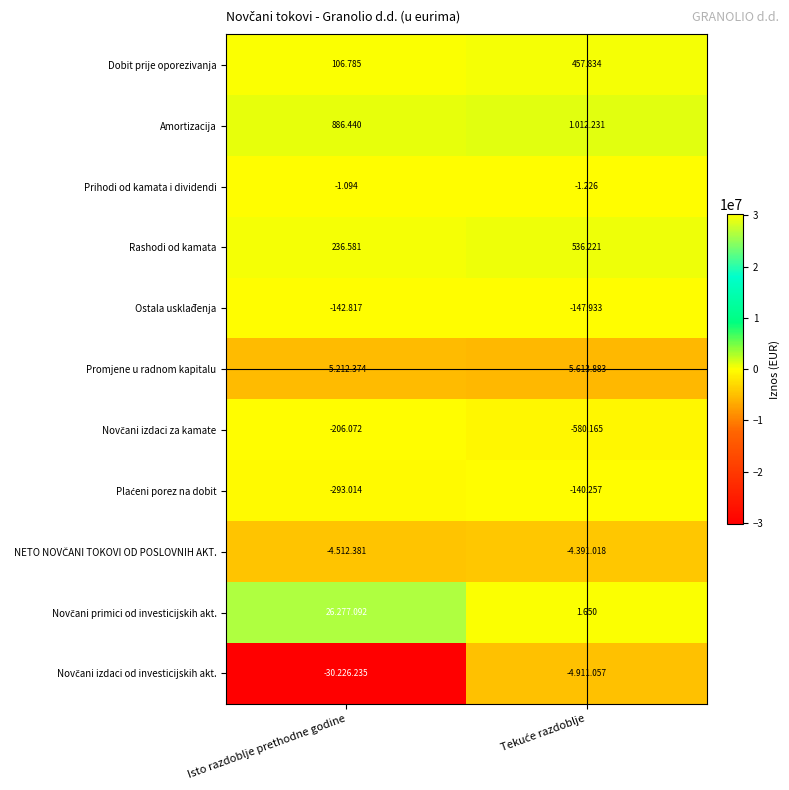

At which category is the sum across all series the highest?

Isto razdoblje prethodne godine